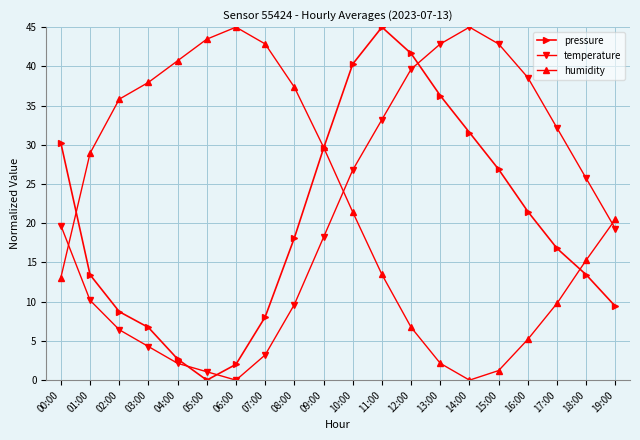

Reading left to right, list all the values displayed in this chart.

pressure: 30.2	13.4	8.7	6.7	2.7	0.0	2.0	8.1	18.1	29.6	40.3	45.0	41.6	36.3	31.6	26.9	21.5	16.8	13.4	9.4
temperature: 19.7	10.2	6.4	4.3	2.1	1.1	0.0	3.2	9.6	18.2	26.8	33.2	39.6	42.9	45.0	42.9	38.6	32.1	25.7	19.3
humidity: 13.1	28.9	35.8	38.0	40.7	43.5	45.0	42.9	37.3	29.7	21.4	13.5	6.7	2.1	0.0	1.2	5.2	9.8	15.3	20.5